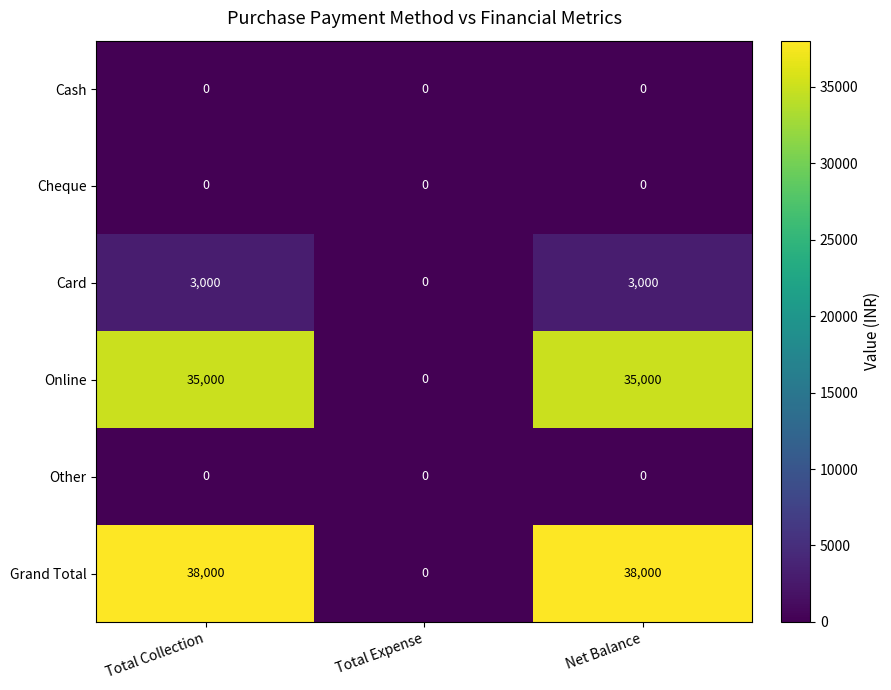

Which series has the largest range (max minus min)?

Grand Total